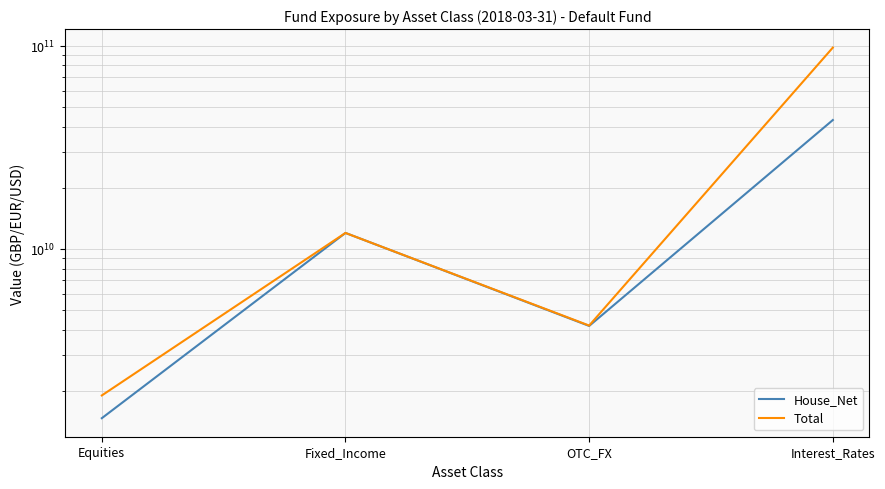

How many categories are shown in the chart?

4